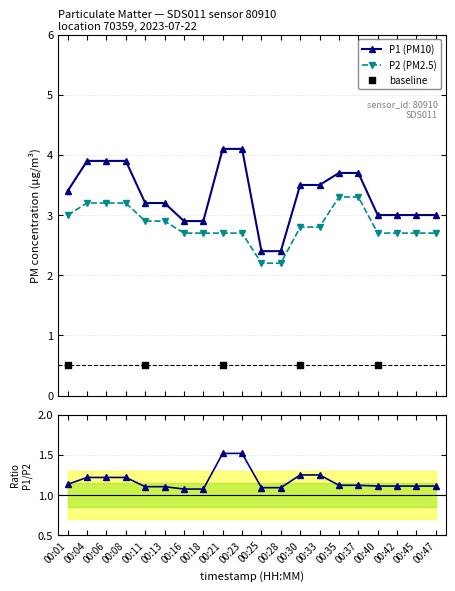

At which category is the sum across all series the highest?

00:04